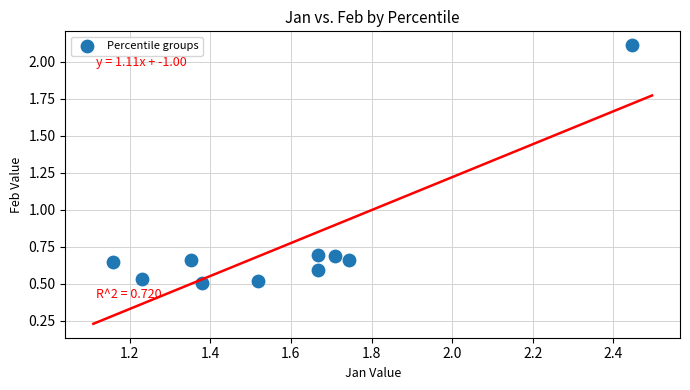

What is the range of Y values (max minus min)?

1.6